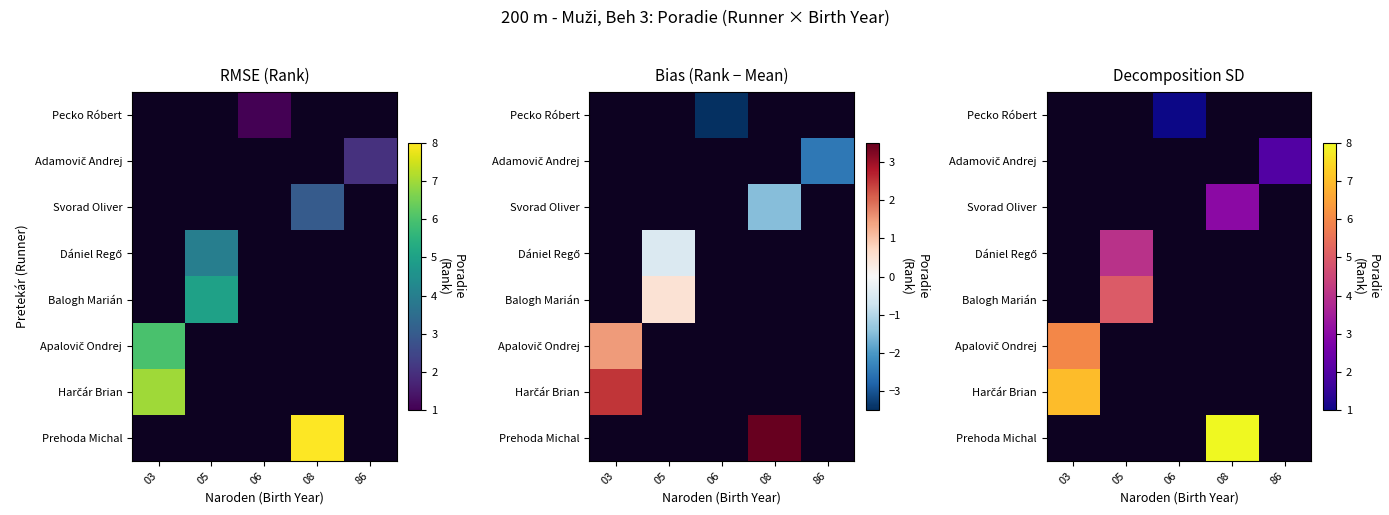

The Balogh Marián series shows 2.3 at 05. True or false?

False